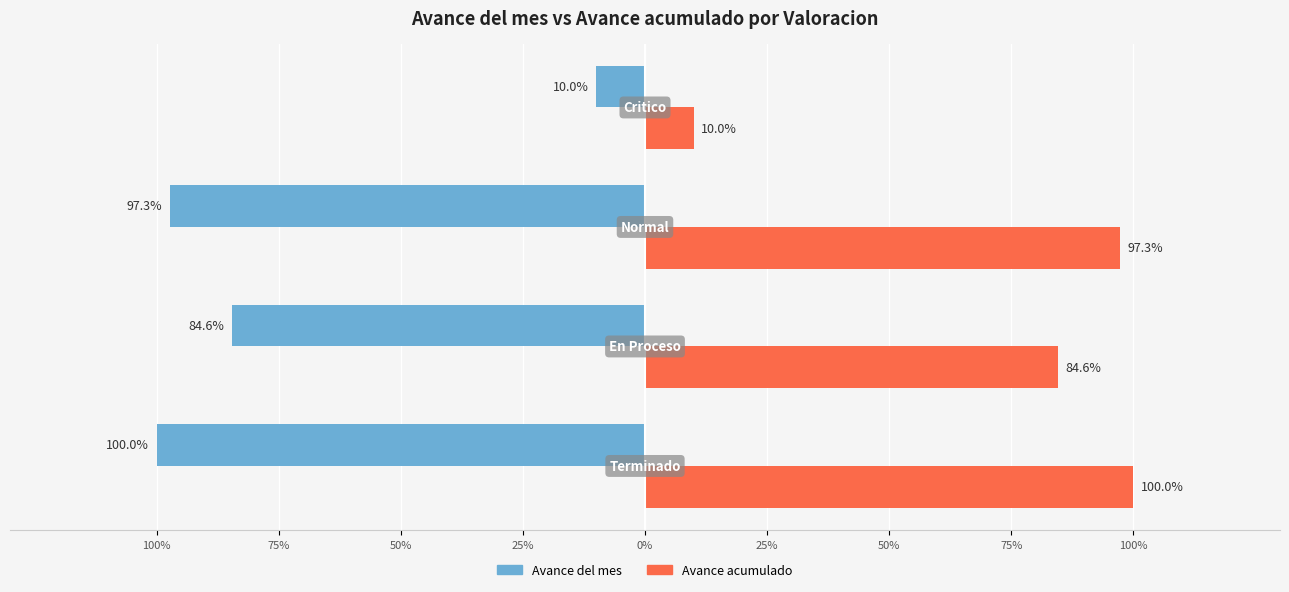

What are all the series names shown in the legend?

Avance del mes, Avance acumulado